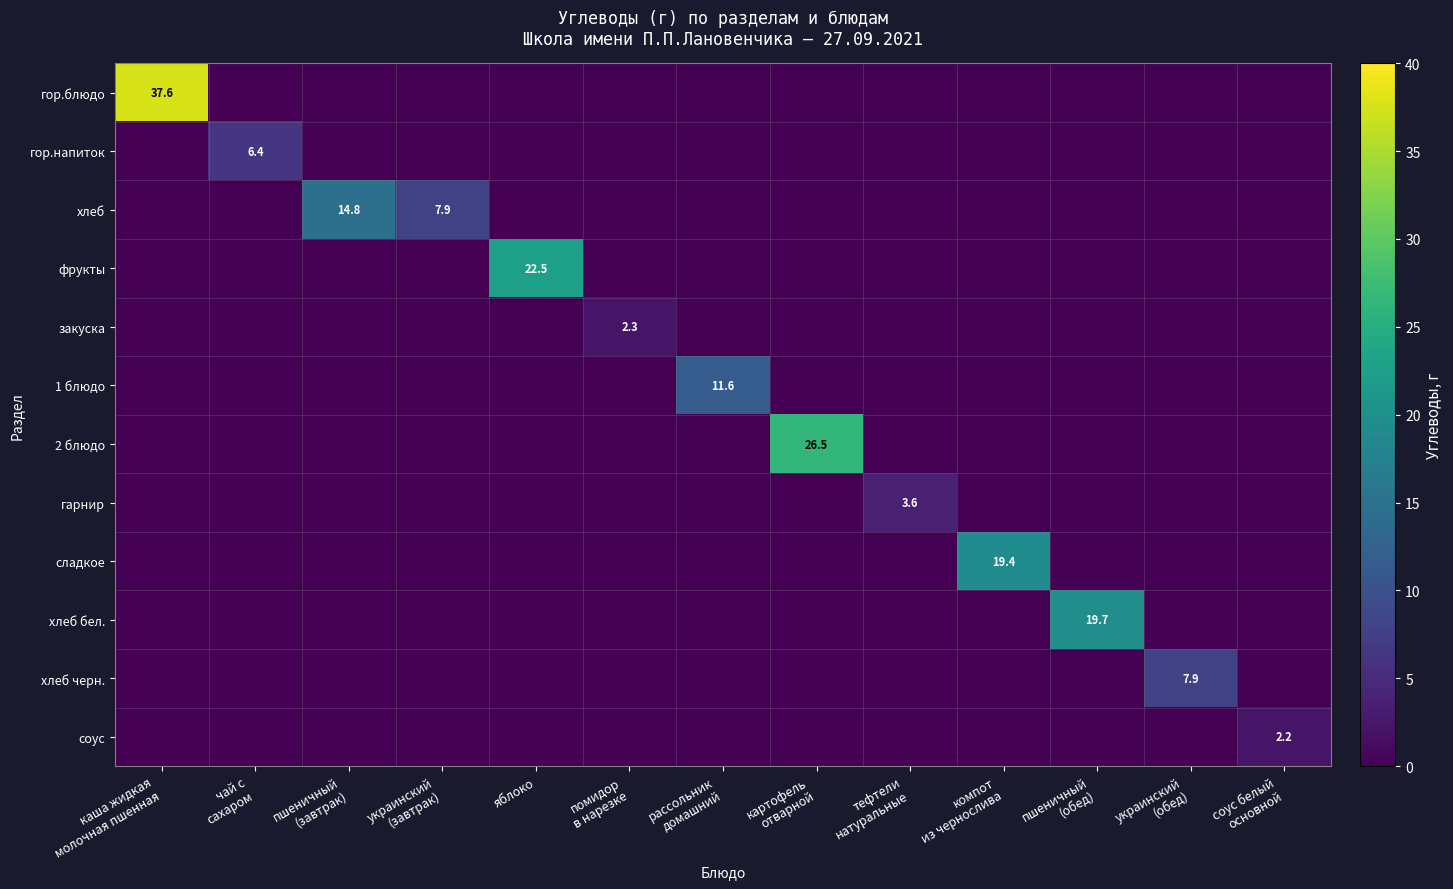

Which series has the largest total across all categories?

гор.блюдо